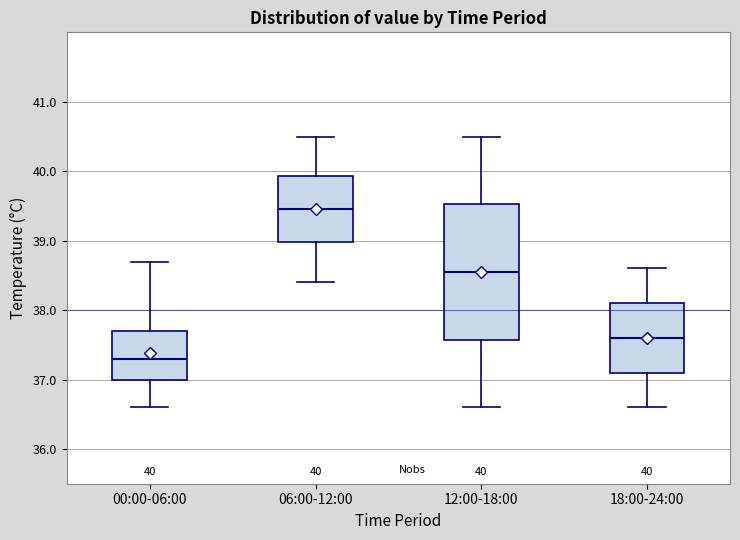

Which box's median line is the highest?

06:00-12:00